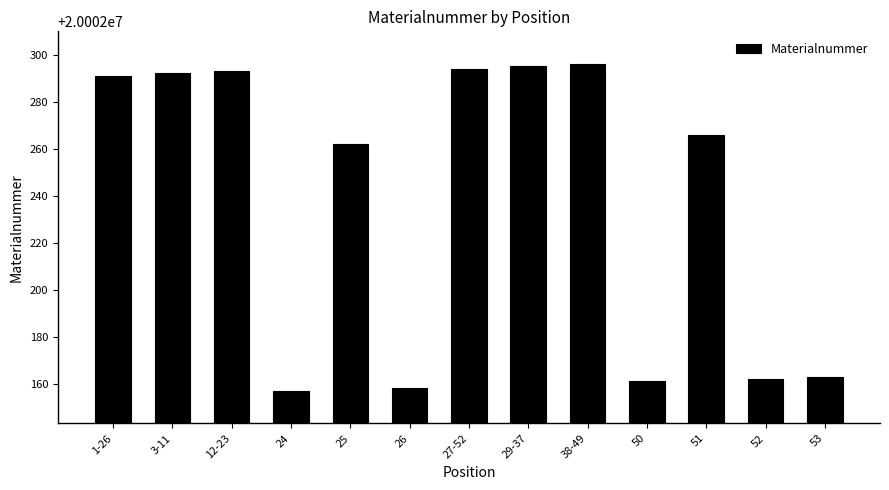

Between 27-52 and 3-11, which is larger?

27-52